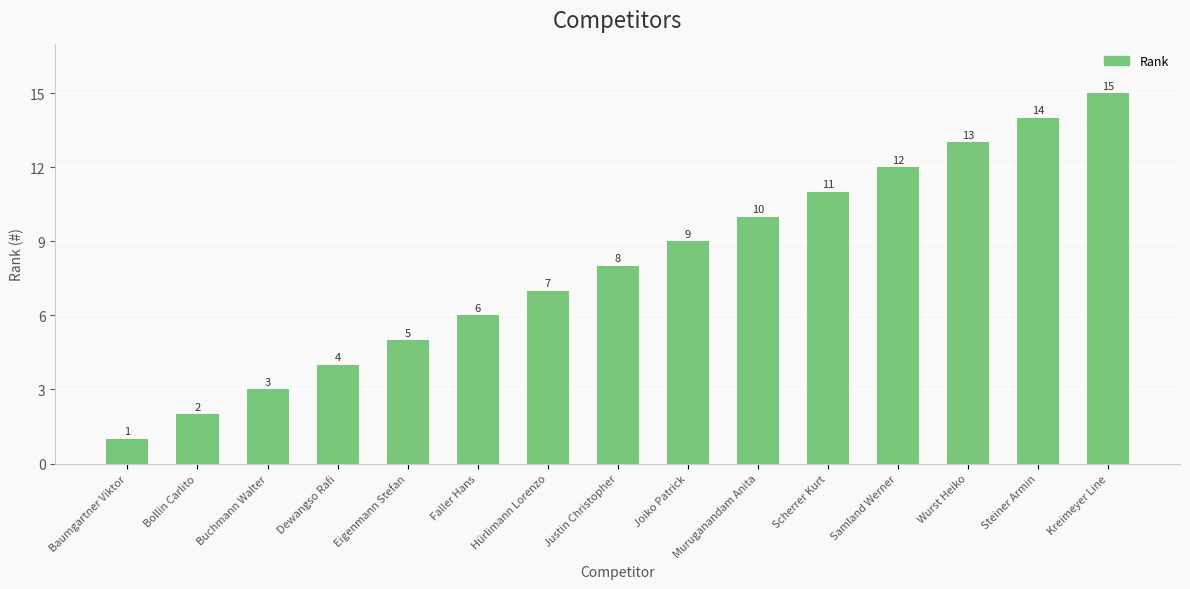

What is the sum of all values?

120